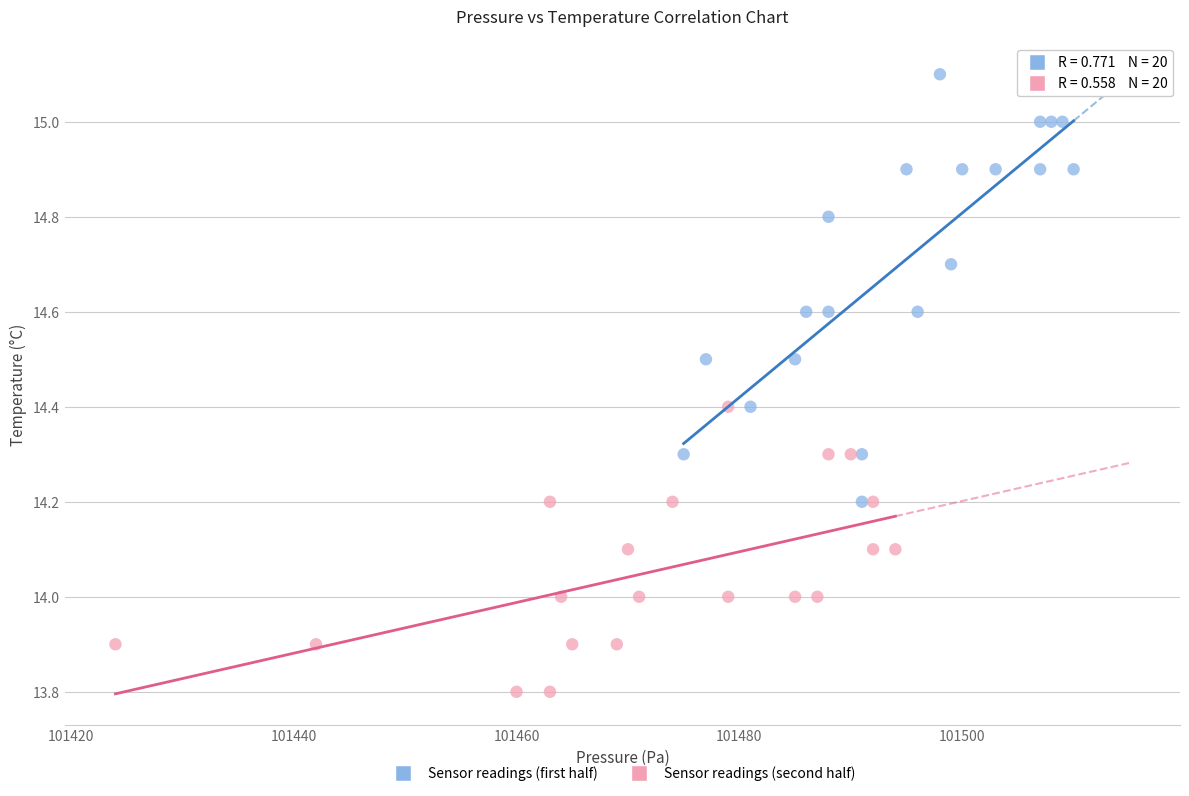

Which series reaches the minimum Y coordinate?

Sensor readings (second half)